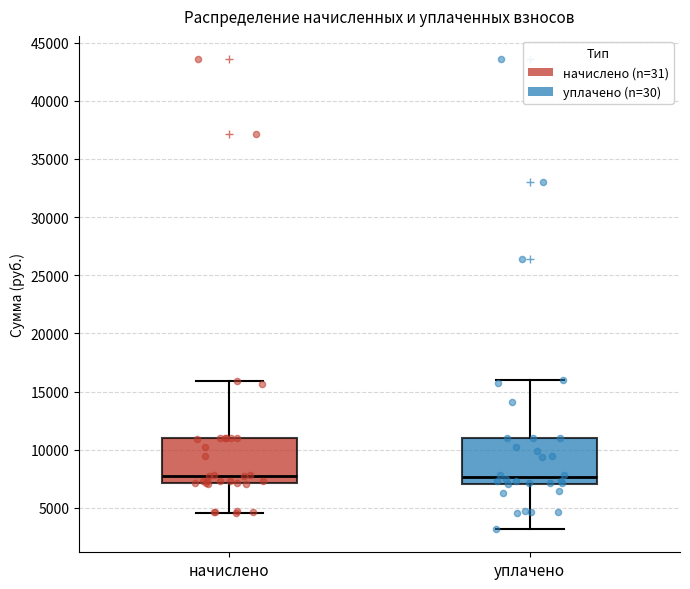

Reading left to right, transcribe this box plot: for each box, give where its median line is, the range the box spans, and where its two whiskers end, as read against the y-axis. The values are not printed on the chart, so give them approximately, as read against the axis.

начислено: median 8000, box 7000 to 11000, whiskers 4500 to 16000
уплачено: median 7500, box 7000 to 11000, whiskers 3000 to 16000